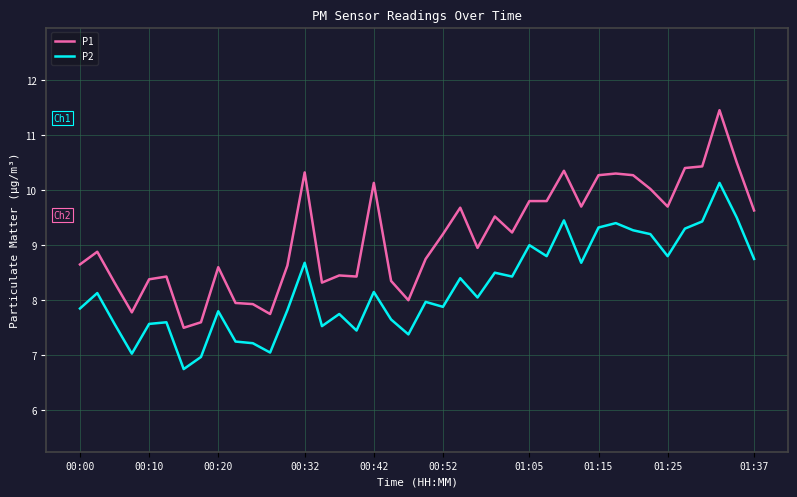

Which series has the largest total across all categories?

P1